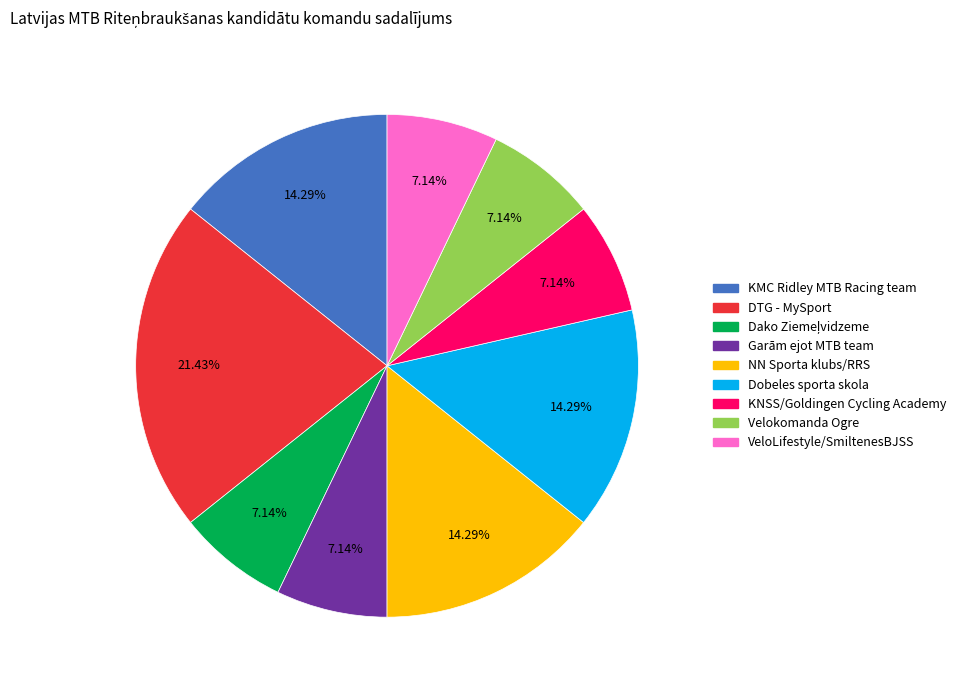

How many segments does this pie chart have?

9